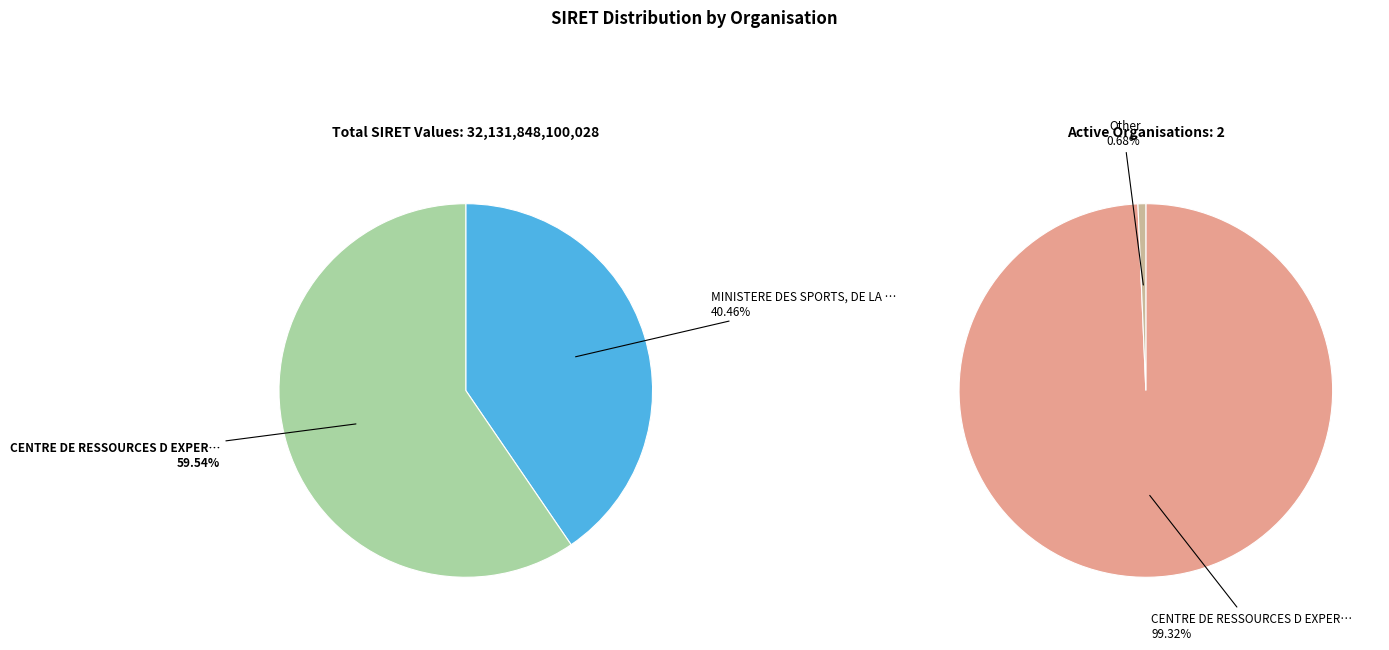

Is it true that CENTRE DE RESSOURCES D EXPERTISE ET DE is 60% of the pie?

True